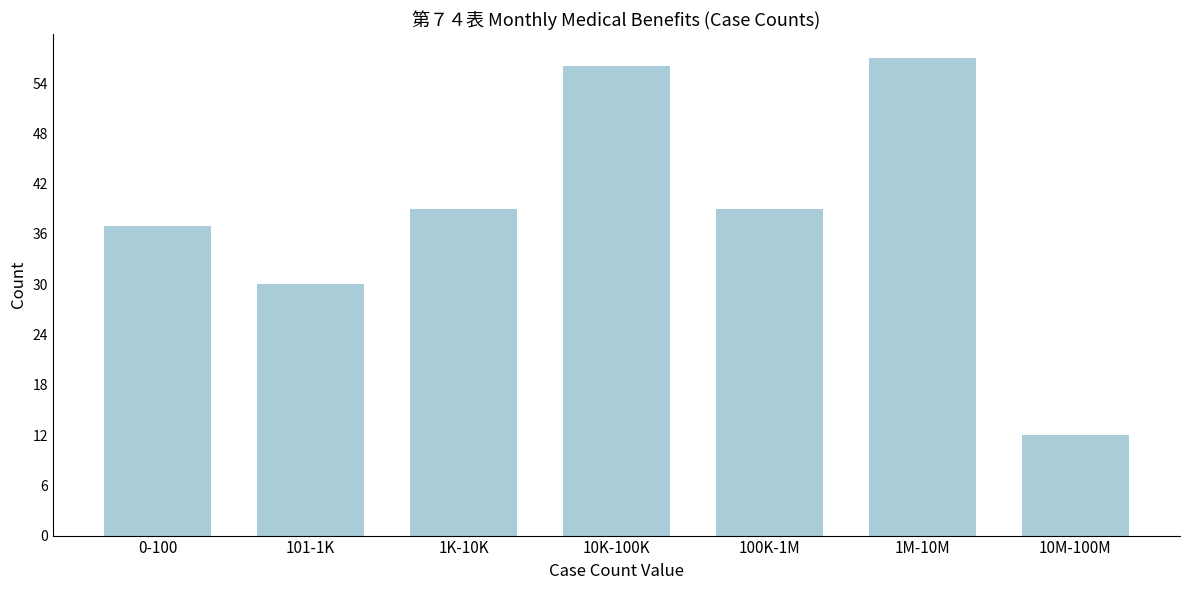

Reading left to right, extract all data points from this chart.

37	30	39	56	39	57	12